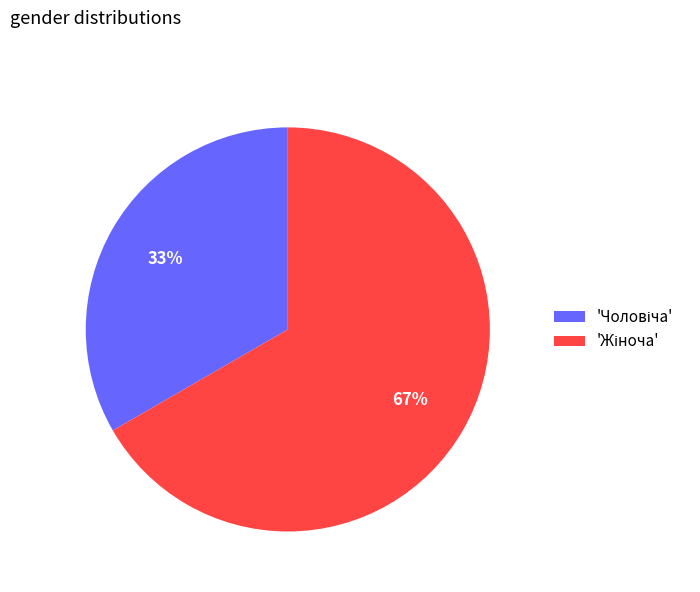

Is there any slice that represents more than half of the pie?

Yes